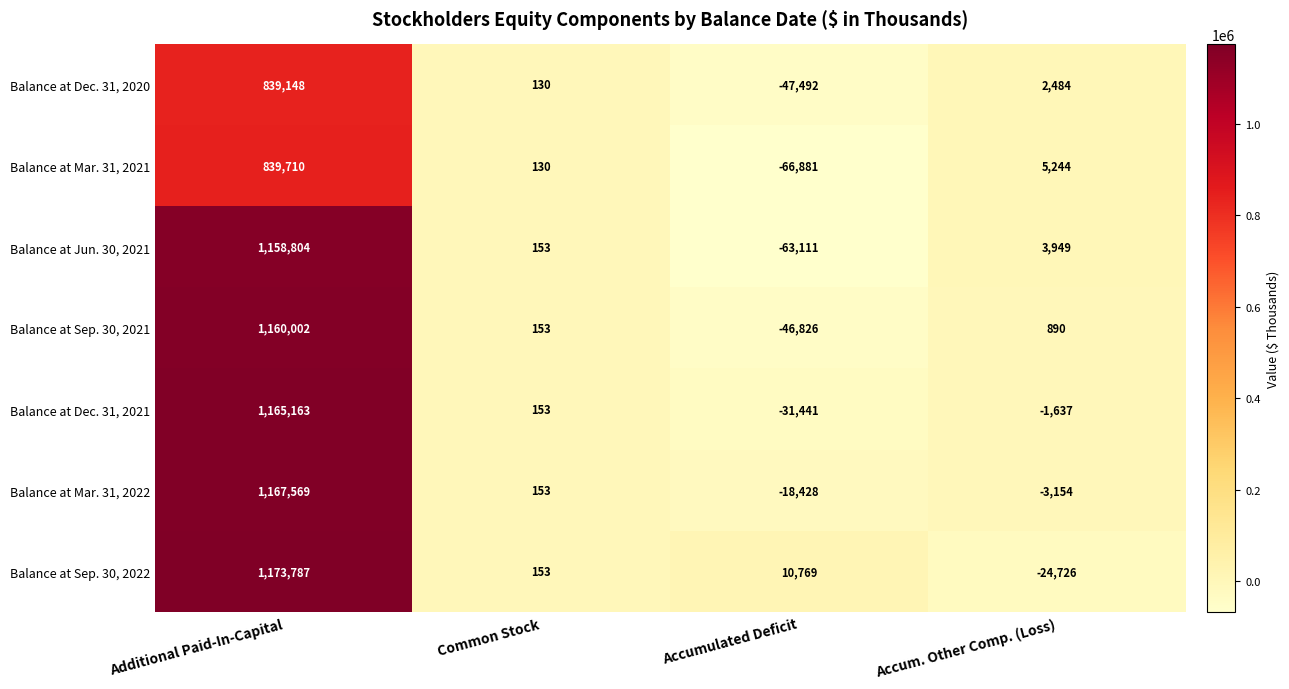

Read the Balance at Mar. 31, 2022 value at Common Stock.

153